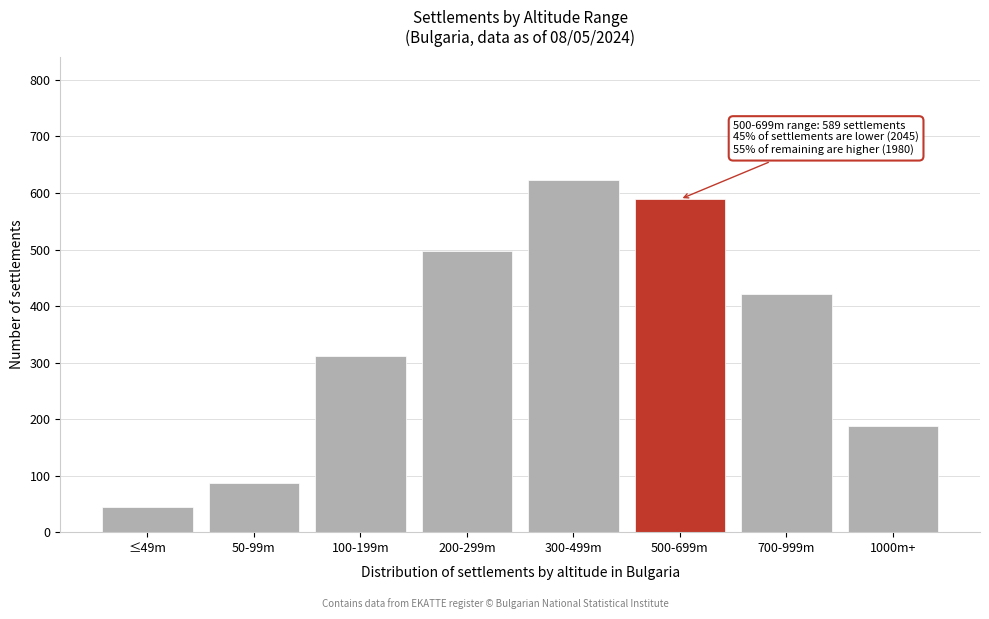

Reading left to right, what are all the values shown in this chart?

45	87	312	498	623	589	421	188